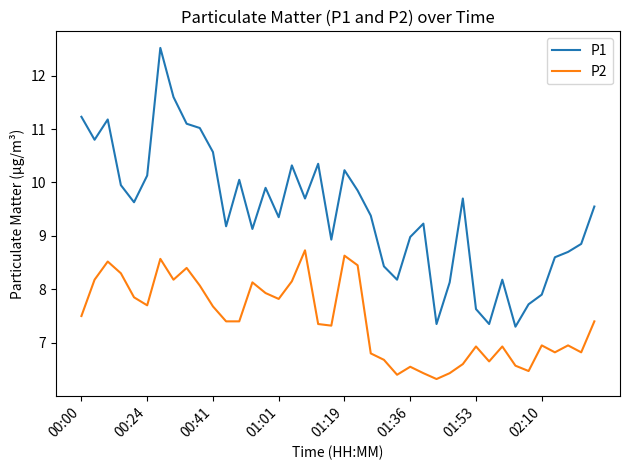

What is the difference between the maximum and second lowest values in the P1 series?

5.2